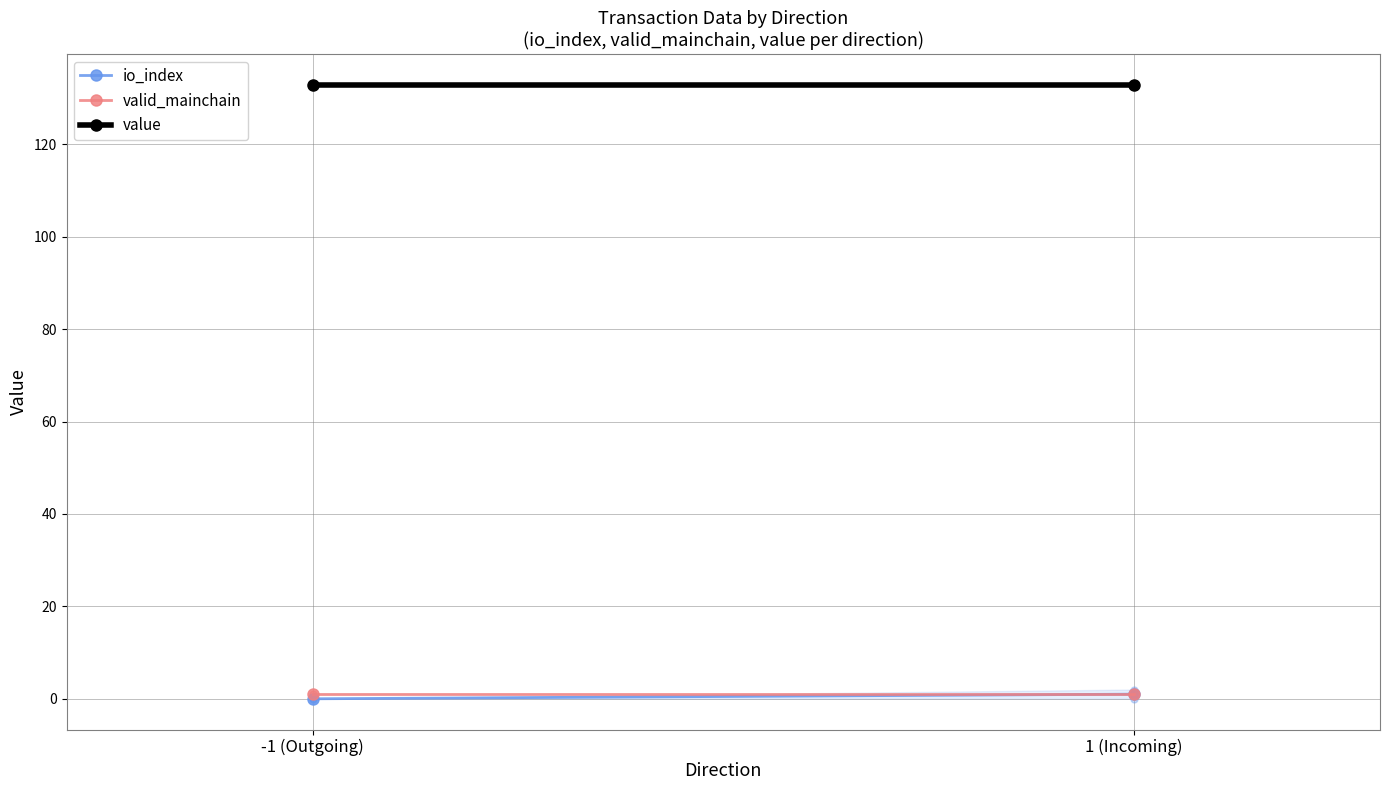

What is the sum of the value values at -1 (Outgoing) and 1 (Incoming)?

265.8